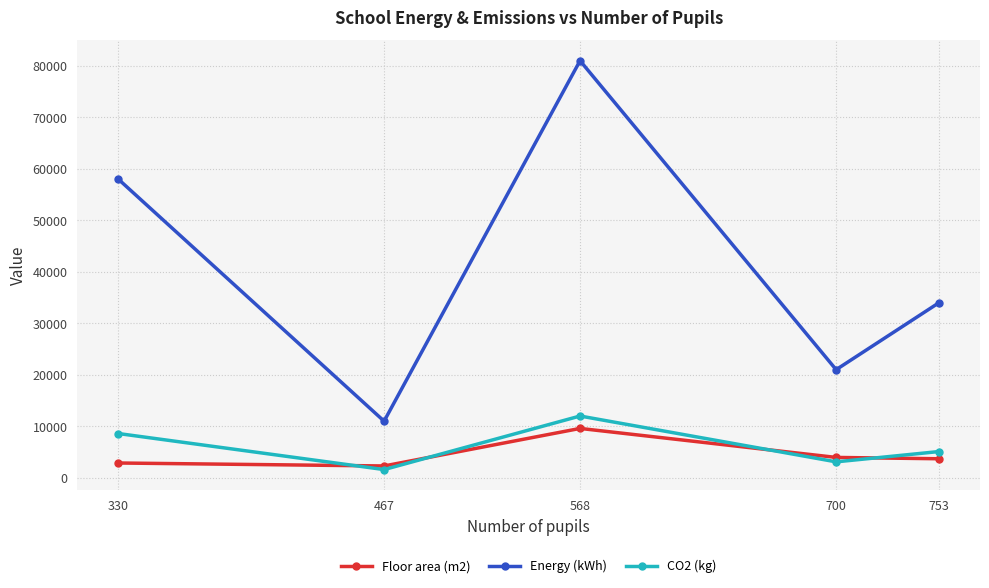

List the labels in order of CO2 (kg) value, smallest first.

467, 700, 753, 330, 568